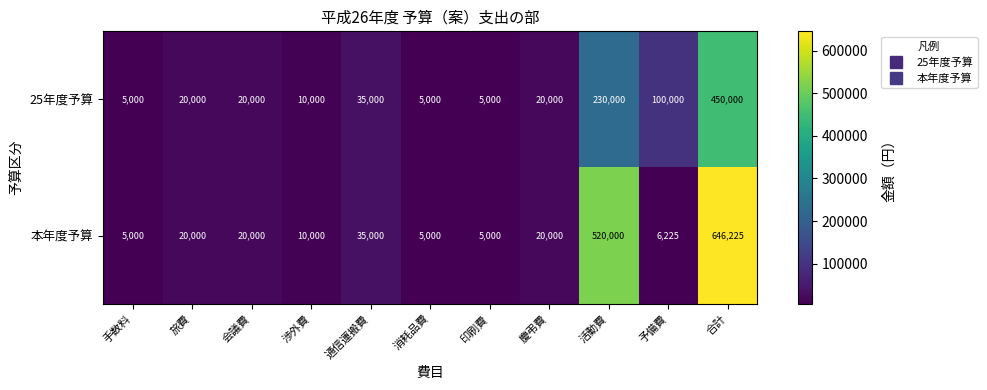

What is the total value across all series at 慶弔費?

40000